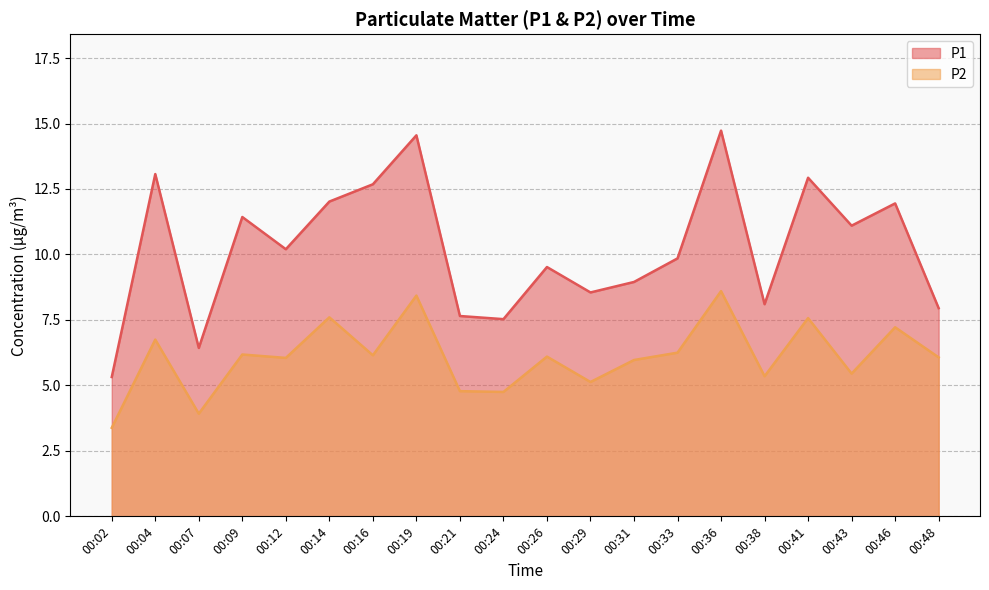

What is the maximum value for P2?

8.6